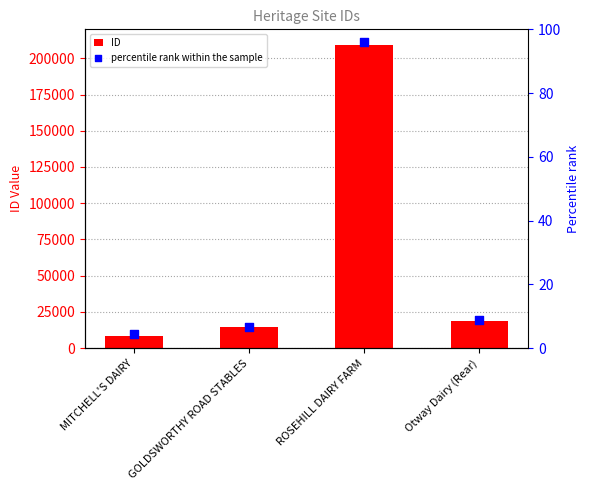

What are all the series names shown in the legend?

ID, percentile rank within the sample